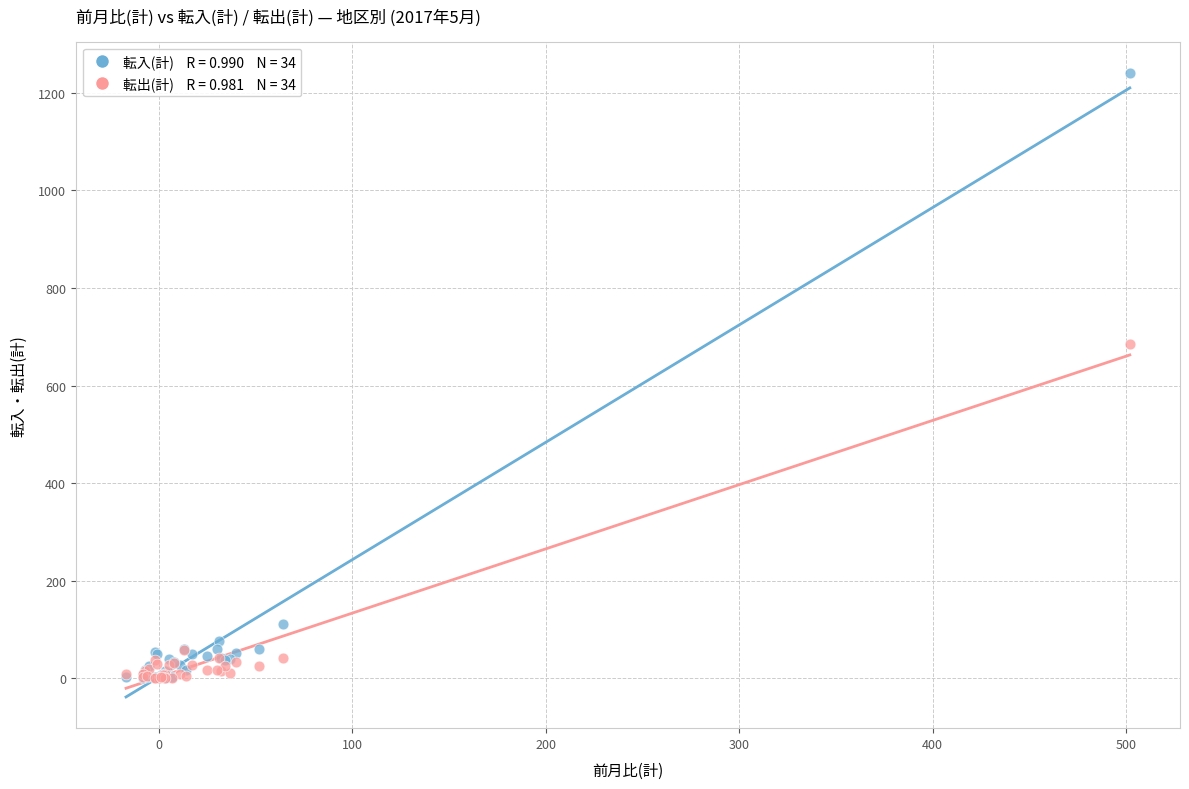

Across all series, what Y value is closest to 620?

685